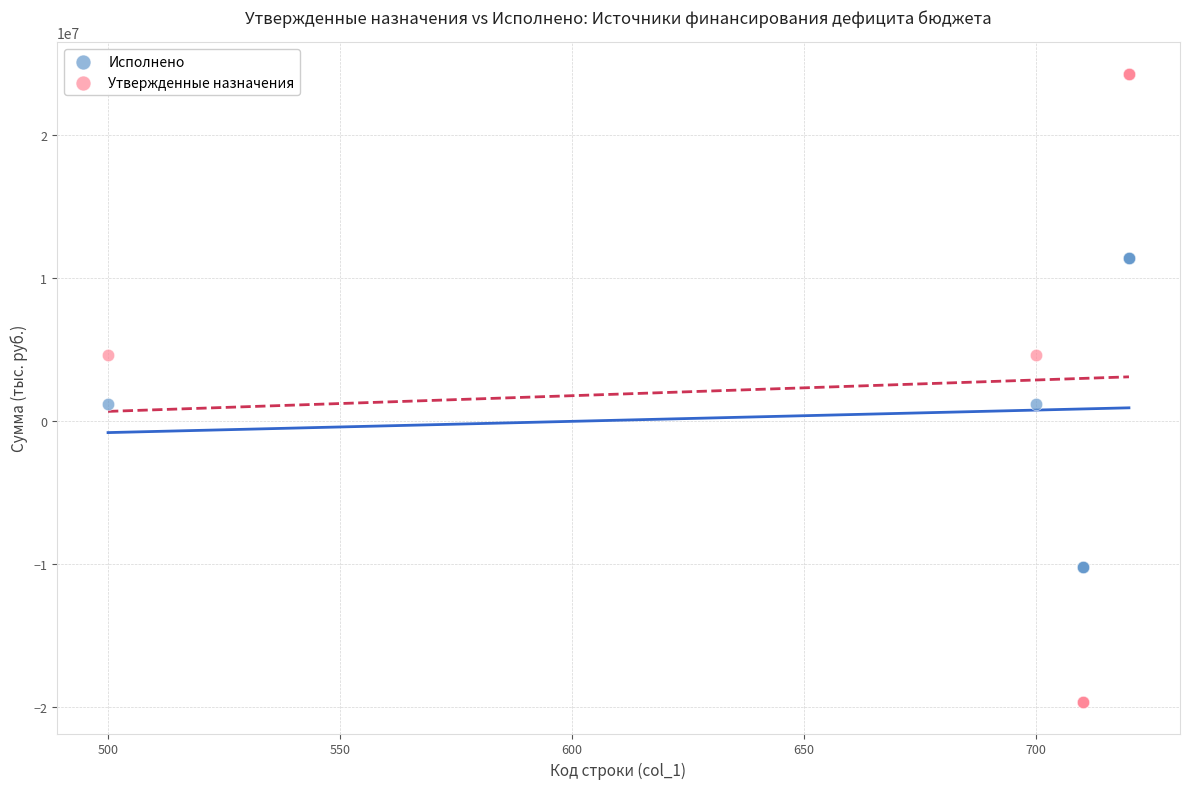

Which series reaches the minimum Y coordinate?

Утвержденные назначения